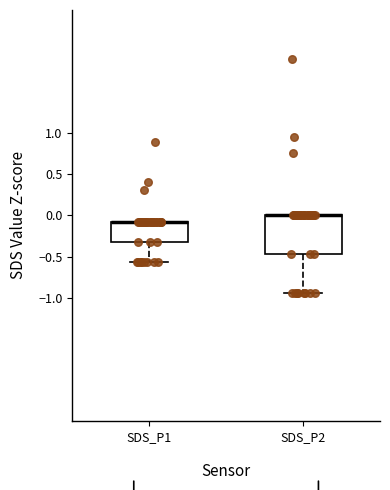

Reading left to right, transcribe this box plot: for each box, give where its median line is, the range the box spans, and where its two whiskers end, as read against the y-axis. The values are not printed on the chart, so give them approximately, as read against the axis.

SDS_P1: median -0.10 (drawn on the box's upper edge), box -0.35 to -0.10, whiskers -0.55 to -0.10
SDS_P2: median 0.00 (drawn on the box's upper edge), box -0.45 to 0.00, whiskers -0.95 to 0.00